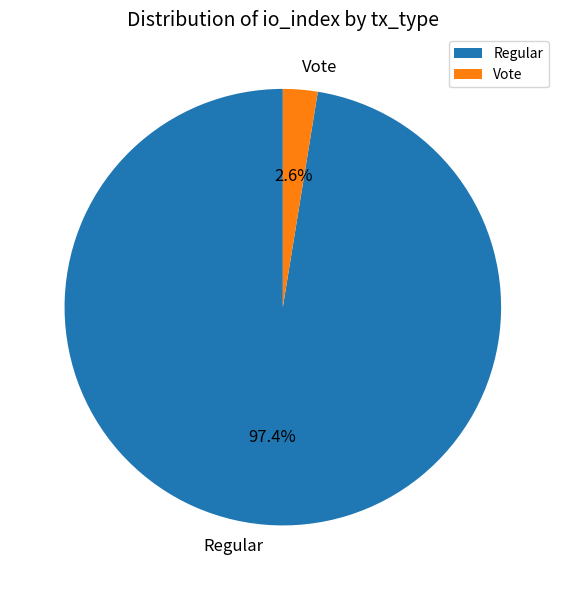

What is the largest slice in the pie chart?

Regular